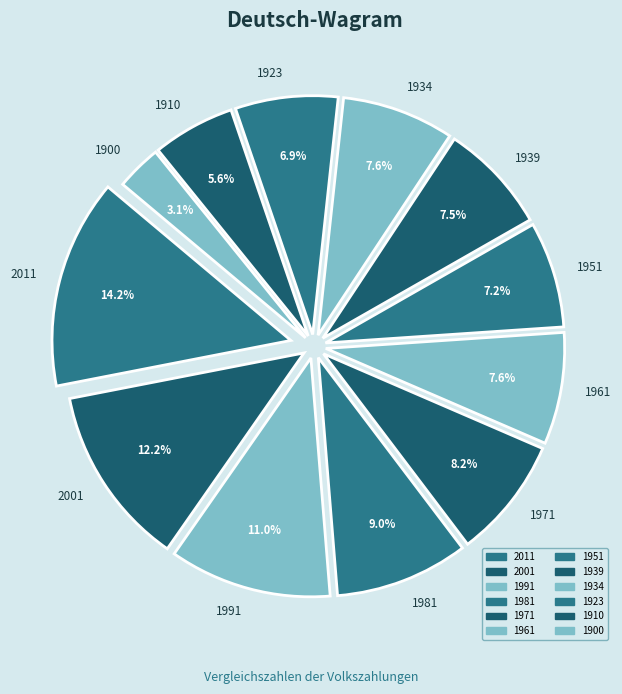

Which has a higher value, 2001 or 1981?

2001